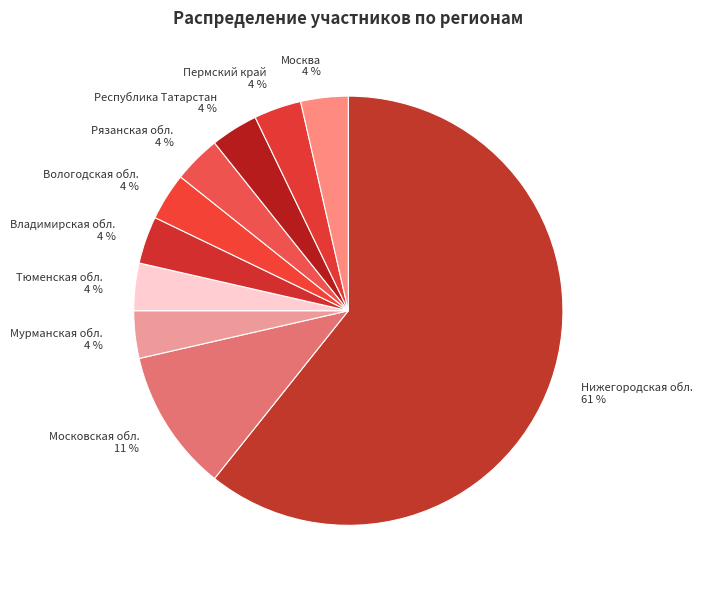

To the nearest percent, what is the average slice percentage?

10%